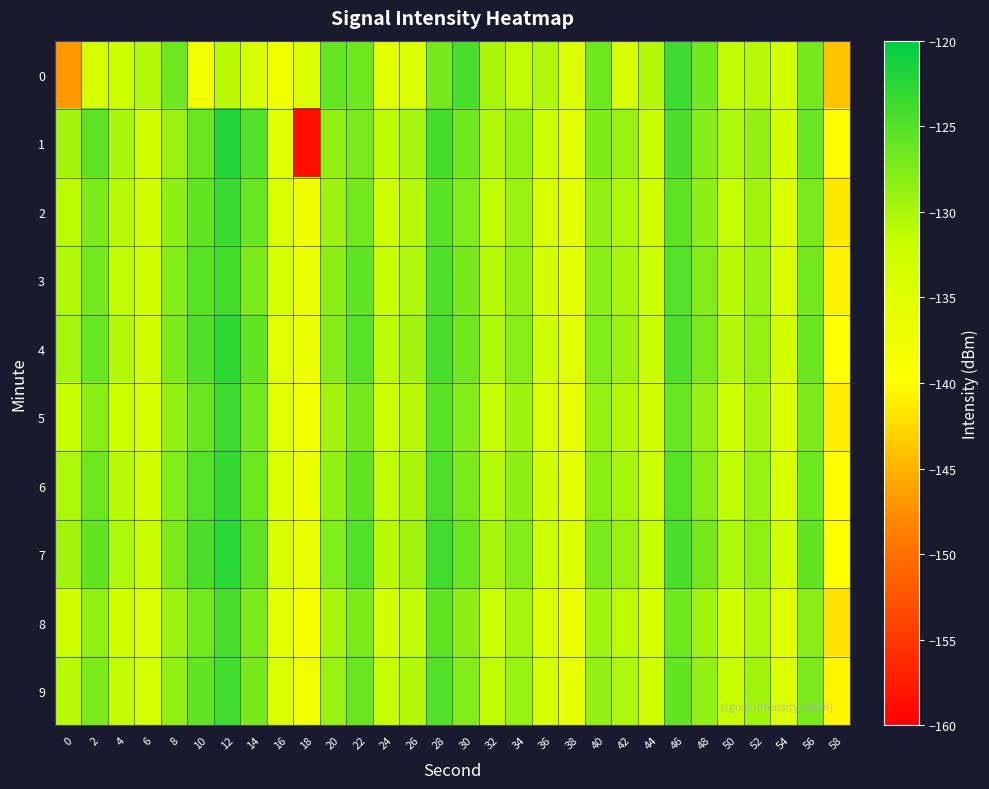

Which has a higher value, 10 or 32?

32